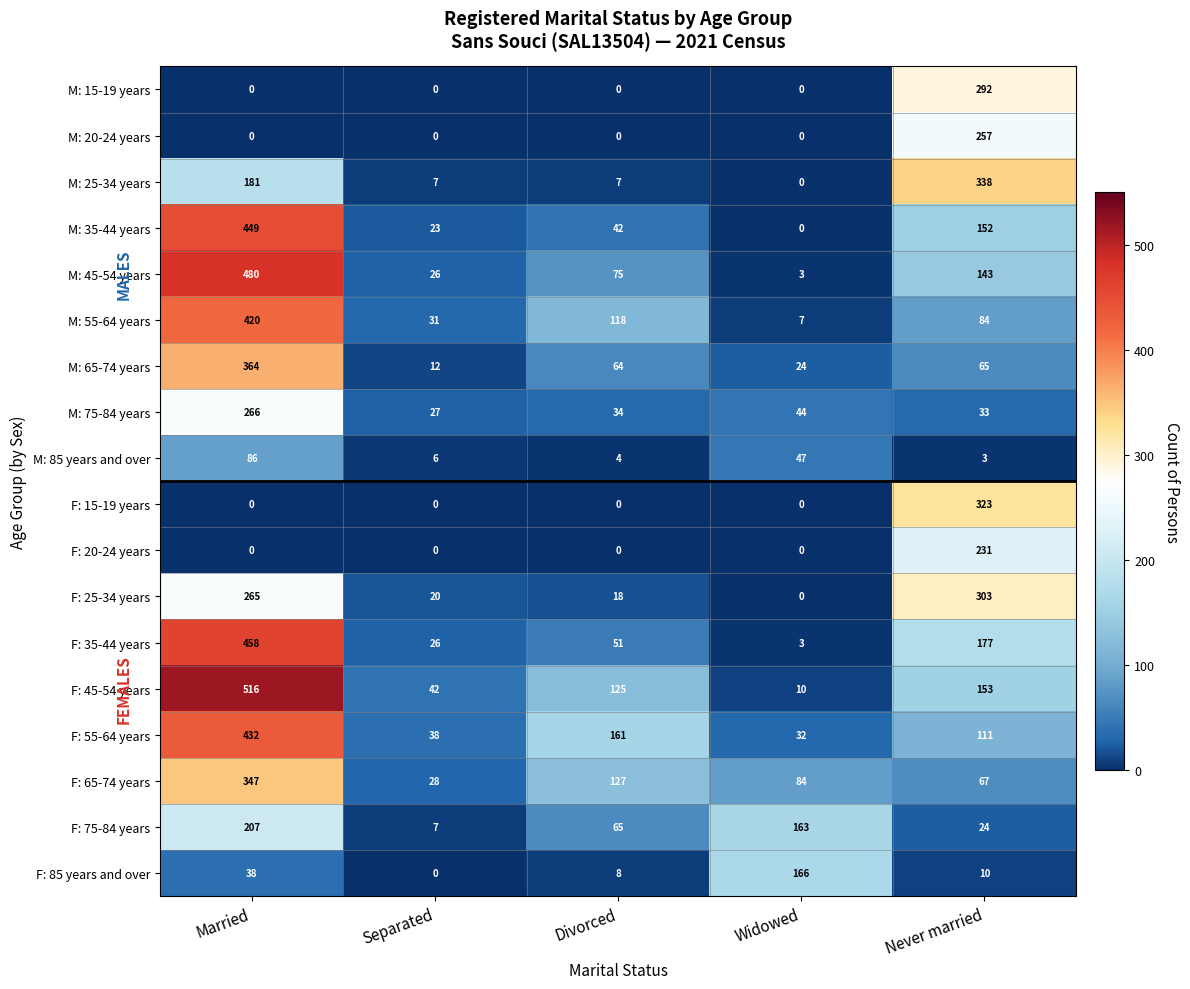

What is the sum of the F: 25-34 years values at Never married and Divorced?

321